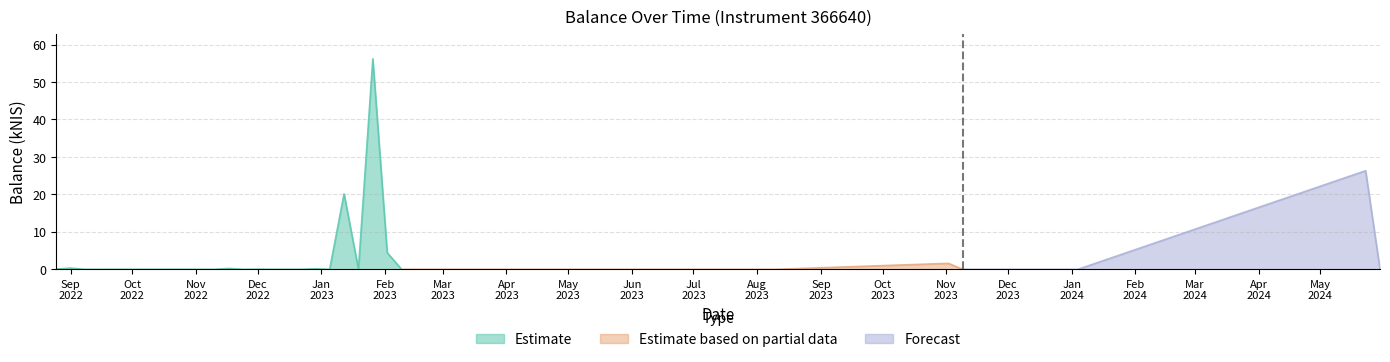

What is the difference between the maximum and second lowest values?

56.2